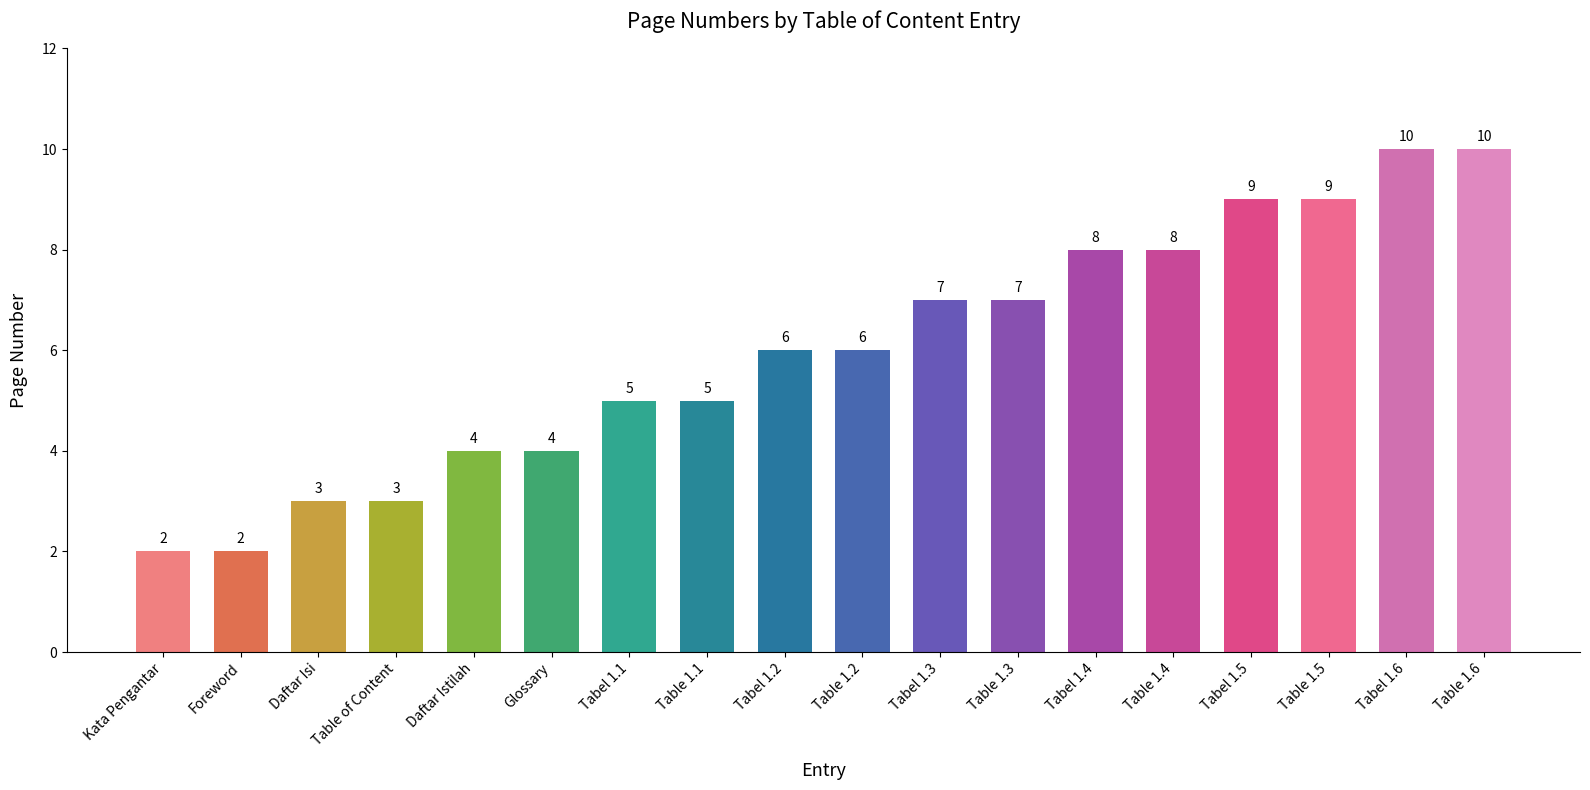

Between Tabel 1.1 and Table 1.2, which is larger?

Table 1.2